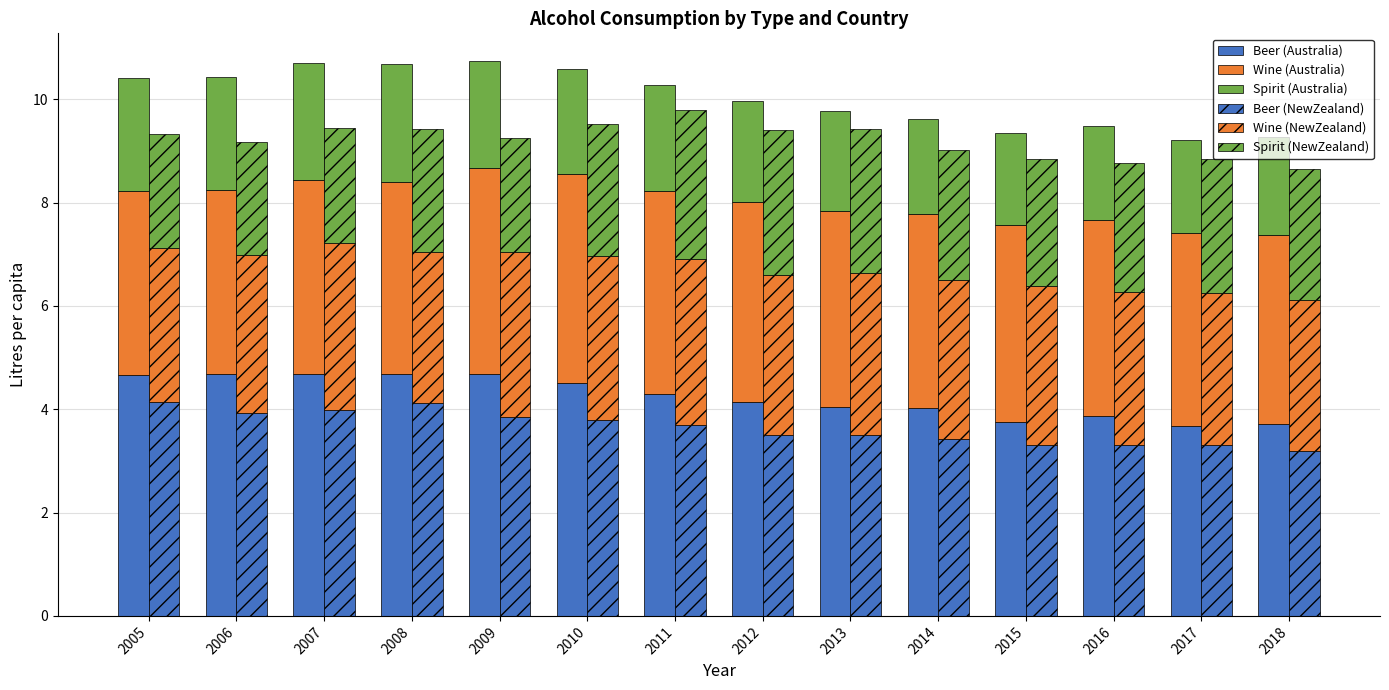

What is the difference between the maximum and minimum values in the Wine (NewZealand) series?

0.3